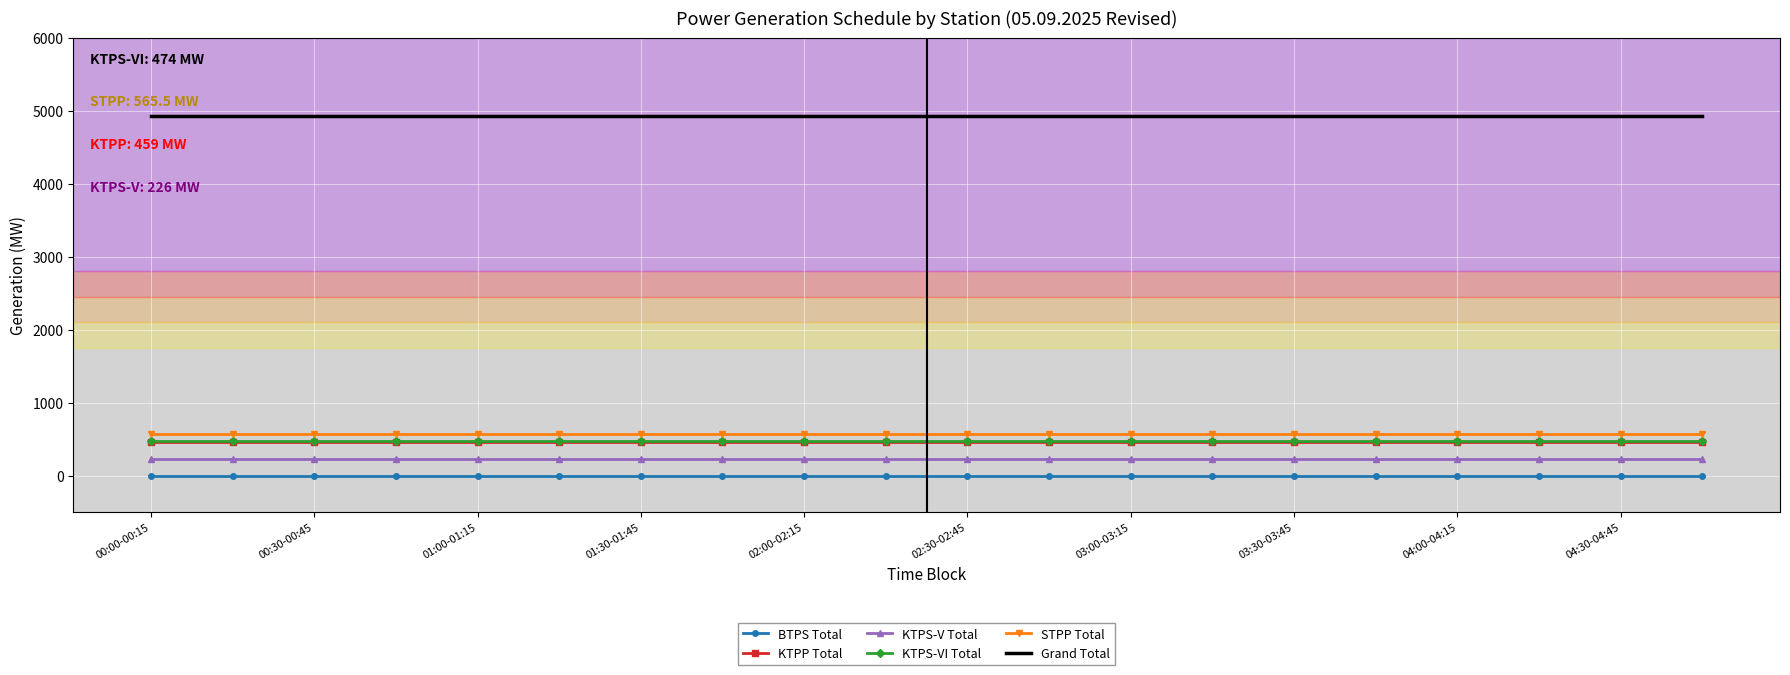

What is the highest value of the KTPS-V Total series?

226.0